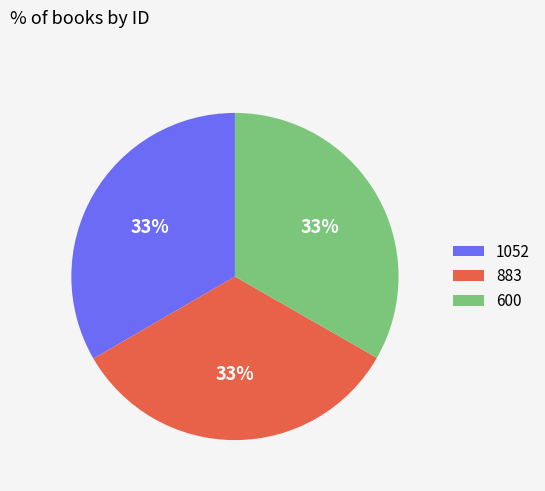

Is 883 the majority of the pie?

No